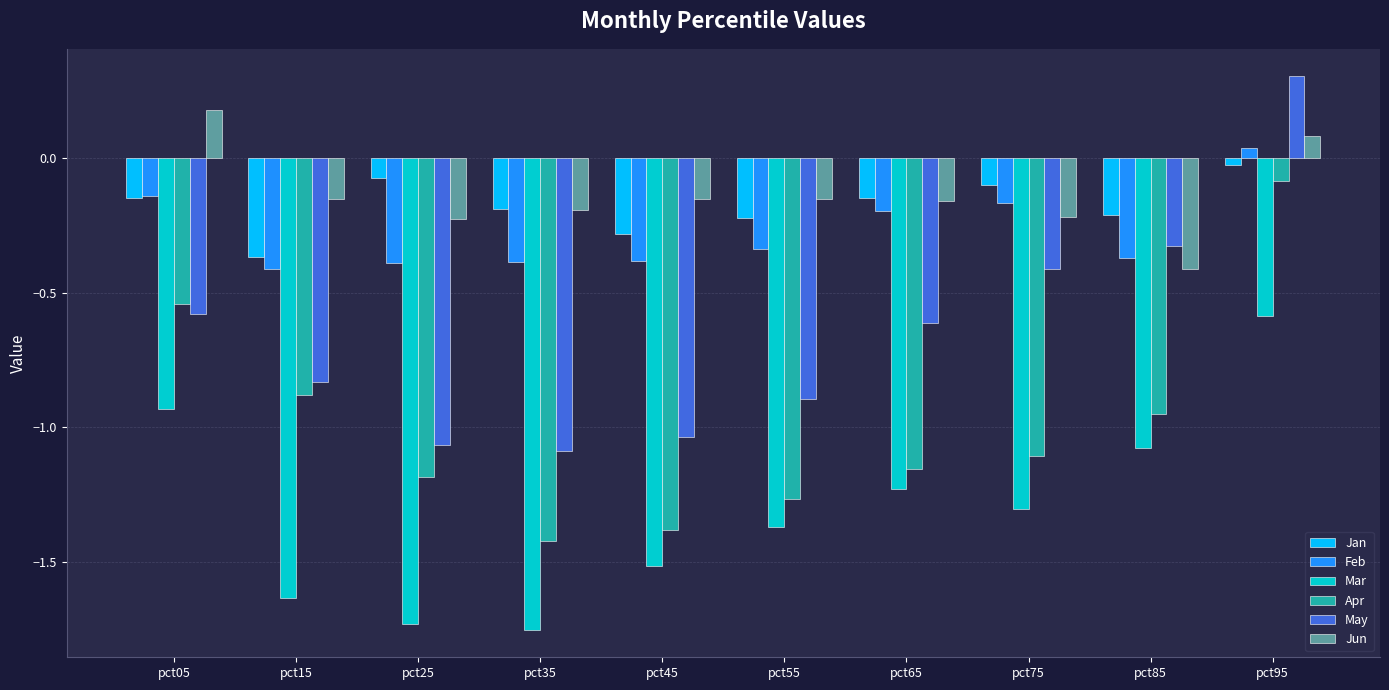

How many bars are there in total?

60